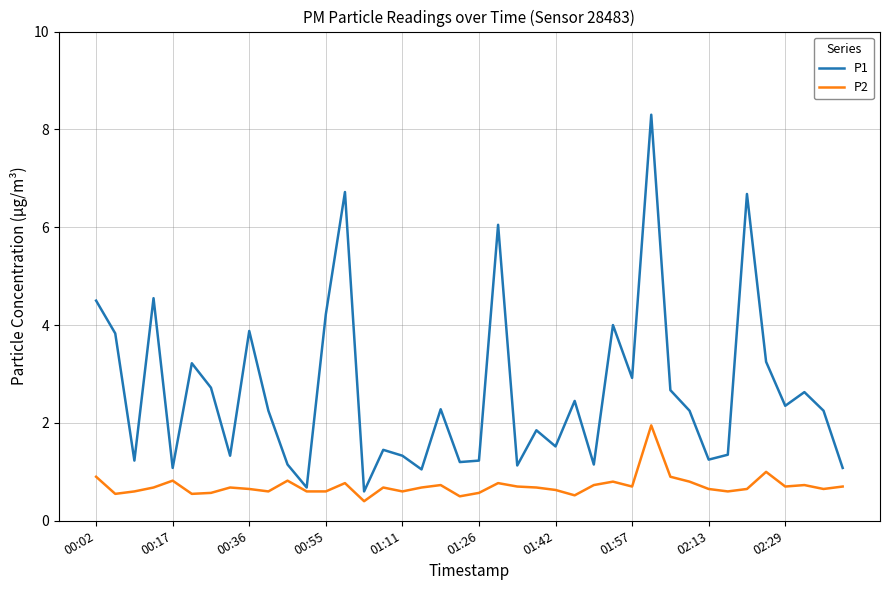

What is the maximum value for P1?

8.3